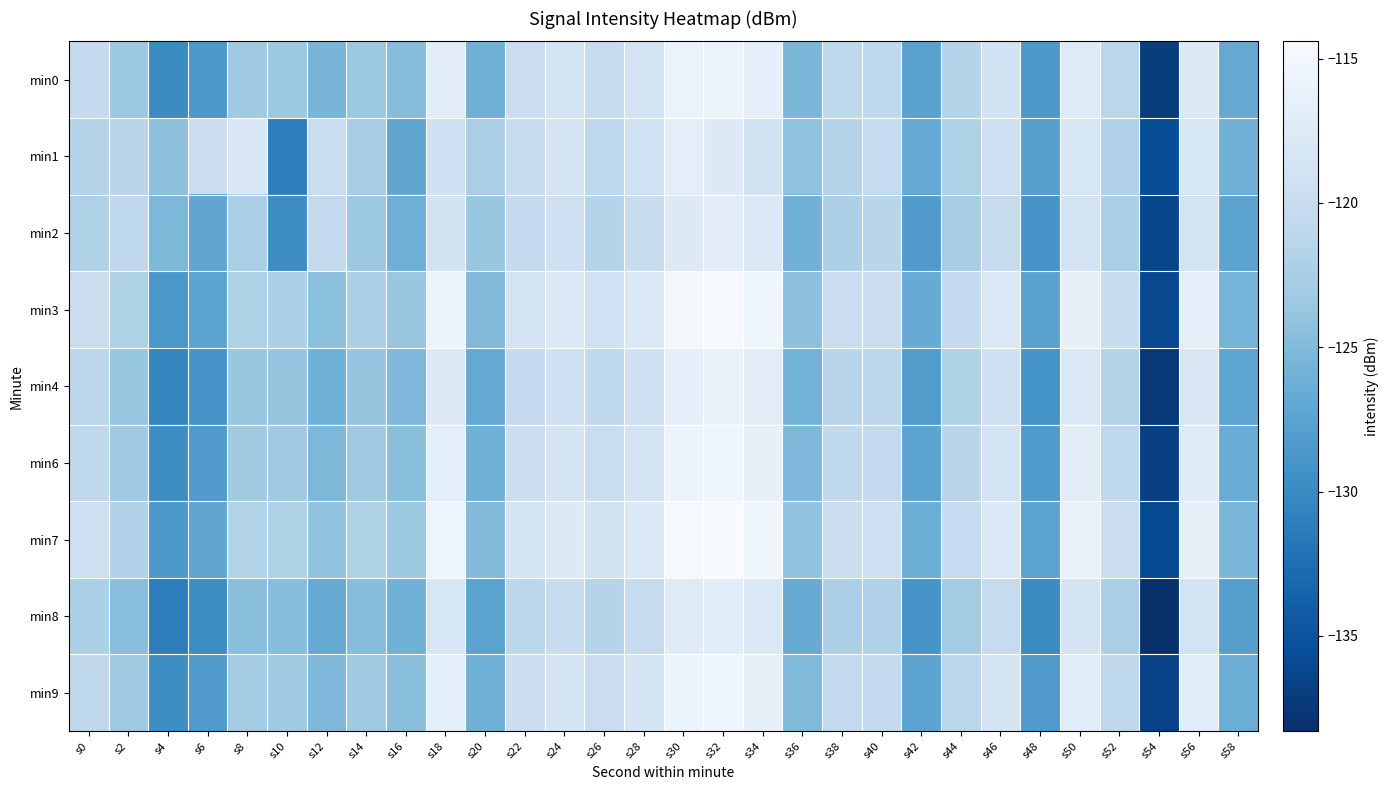

Count the number of data series in this chart.

9